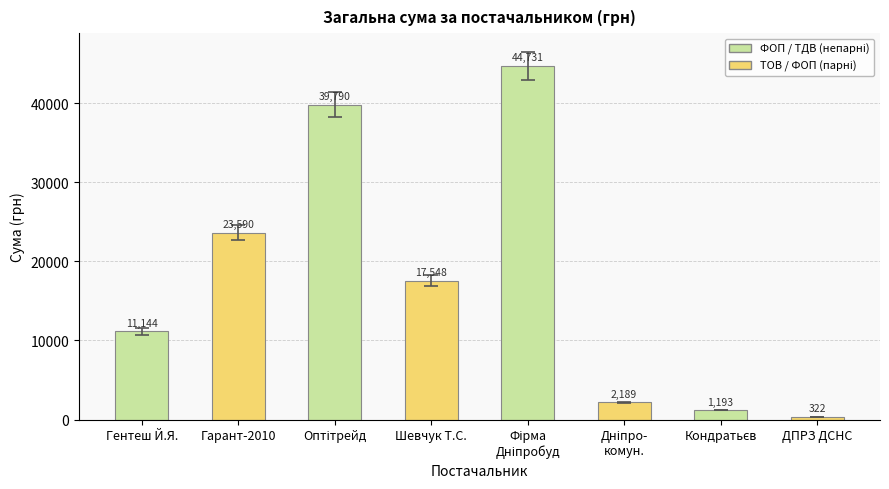

At which category does the chart reach its minimum across all series?

ДПРЗ ДСНС